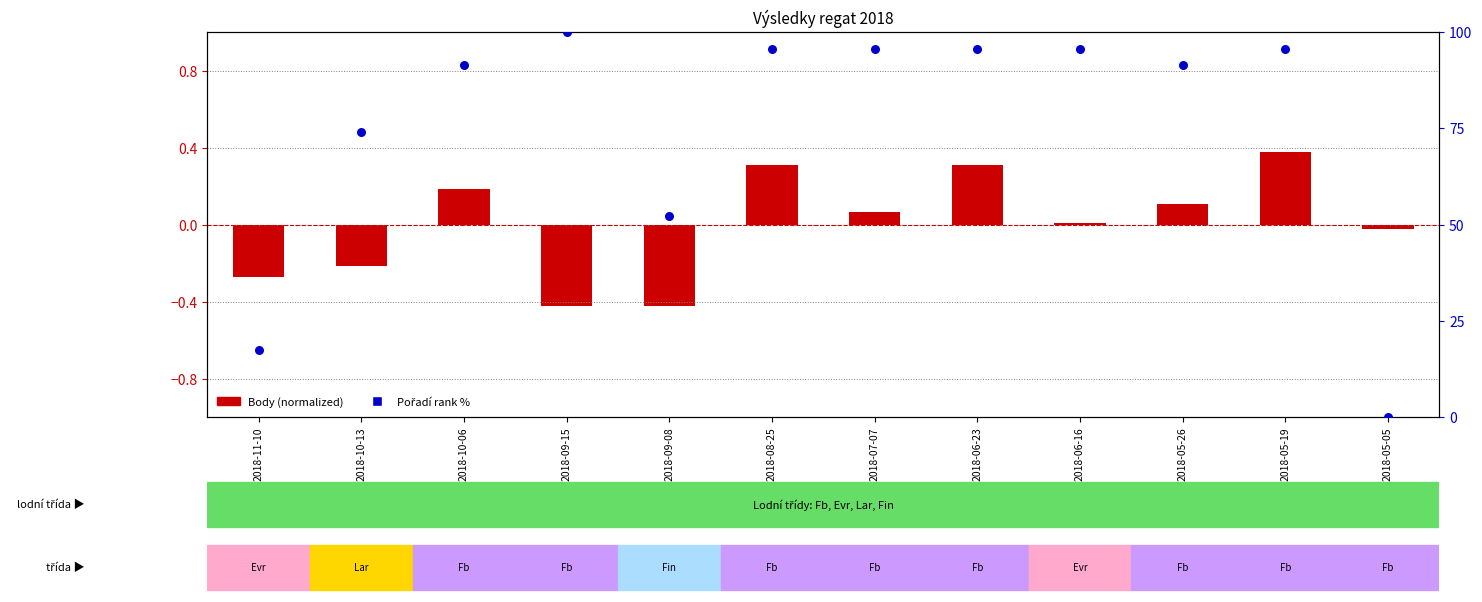

Which series reaches the minimum Y coordinate?

Body (normalized)